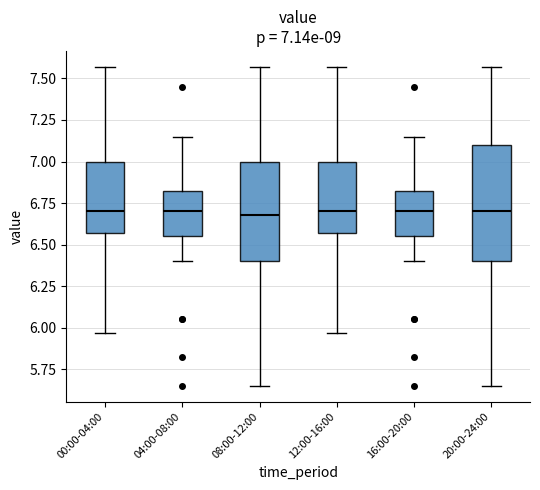

Comparing the boxes themselves (not the whiskers), which one is the tallest?

20:00-24:00